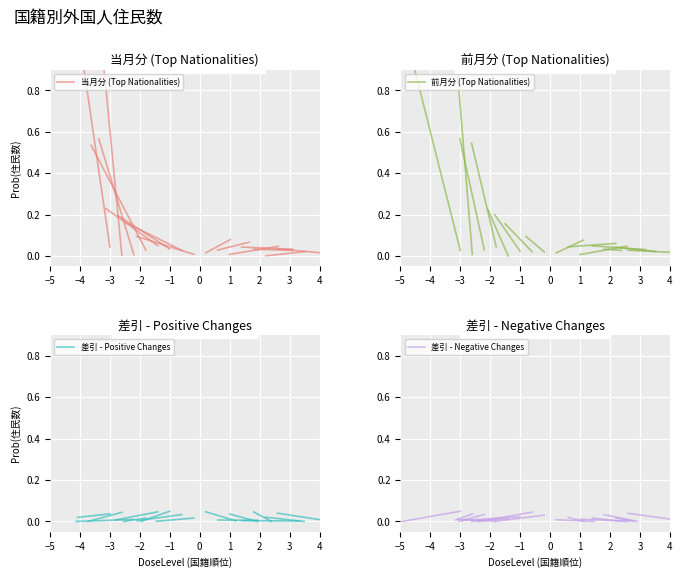

At which category does the chart reach its minimum across all series?

−4